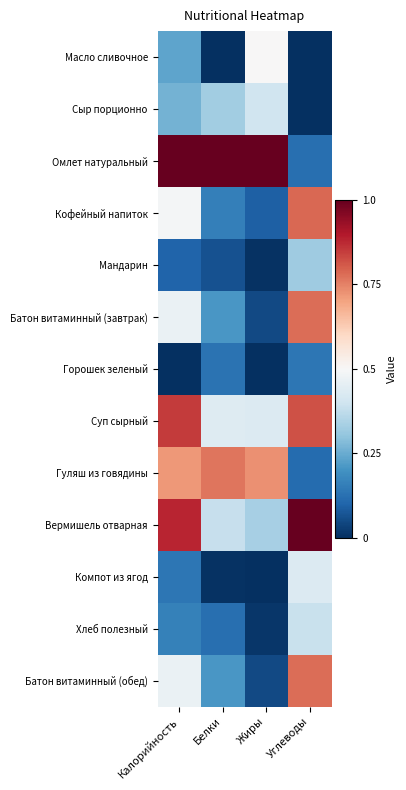

Rank the series at Калорийность from lowest to highest value.

Горошек зеленый, Мандарин, Компот из ягод, Хлеб полезный, Масло сливочное, Сыр порционно, Батон витаминный (завтрак), Батон витаминный (обед), Кофейный напиток, Гуляш из говядины, Суп сырный, Вермишель отварная, Омлет натуральный